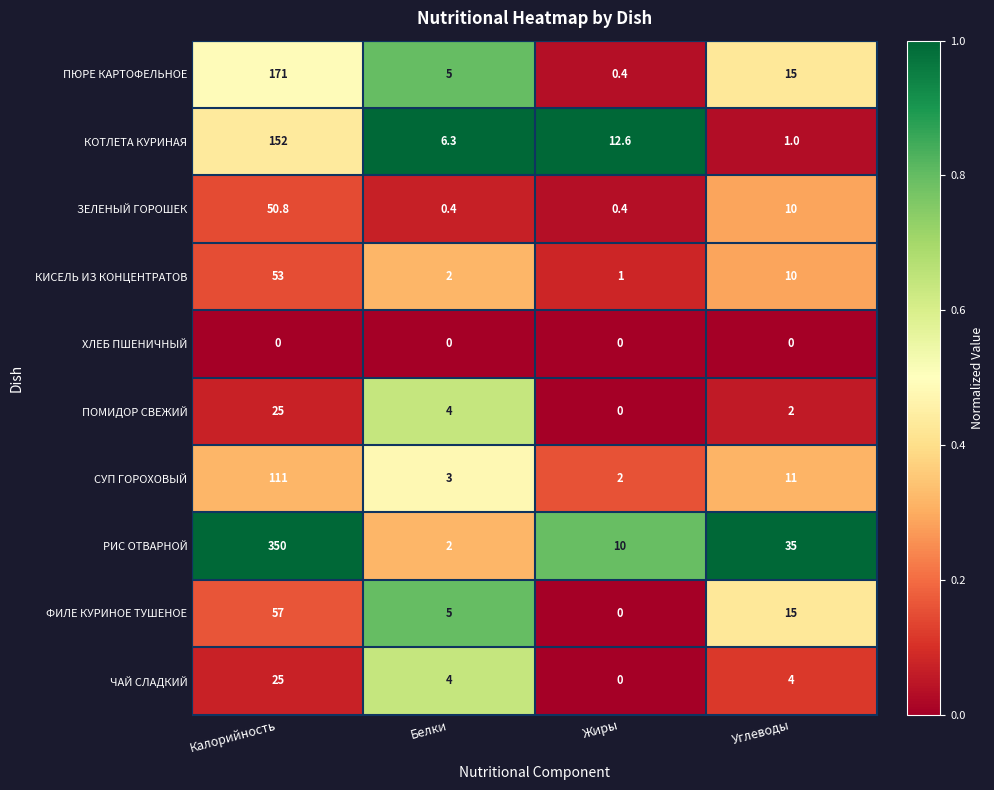

What is the highest value of the ПОМИДОР СВЕЖИЙ series?

25.0